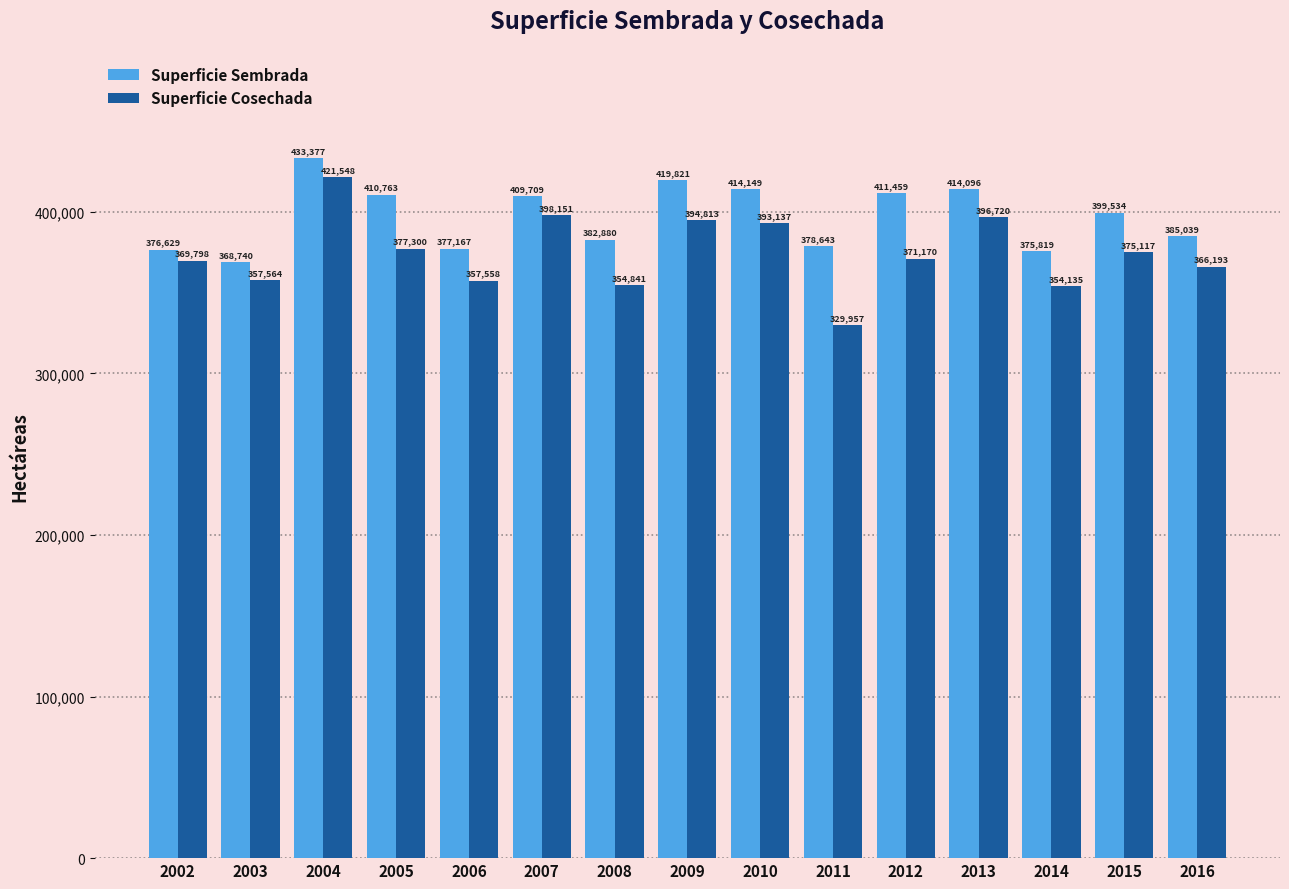

Are the bars grouped side by side (vs. stacked)?

Yes